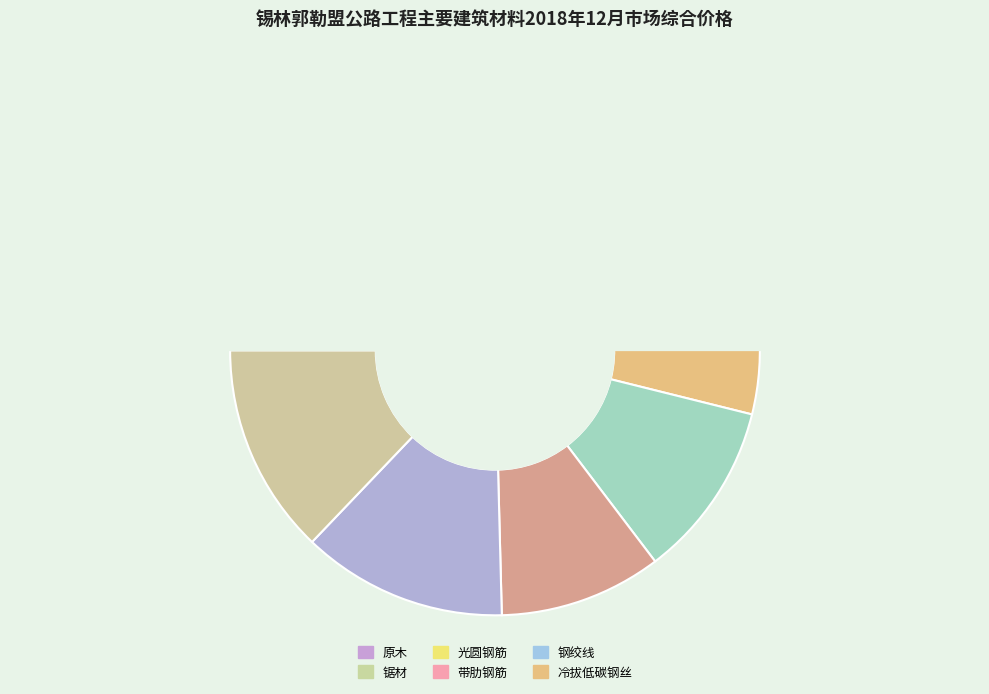

Does any single category account for the majority?

No